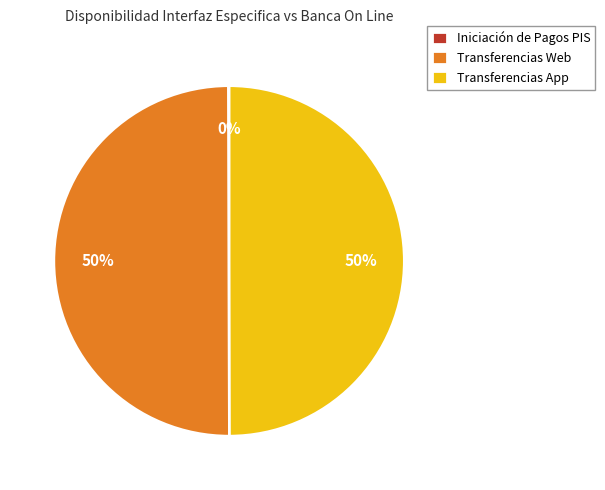

To the nearest percent, what portion does Transferencias App represent?

50%